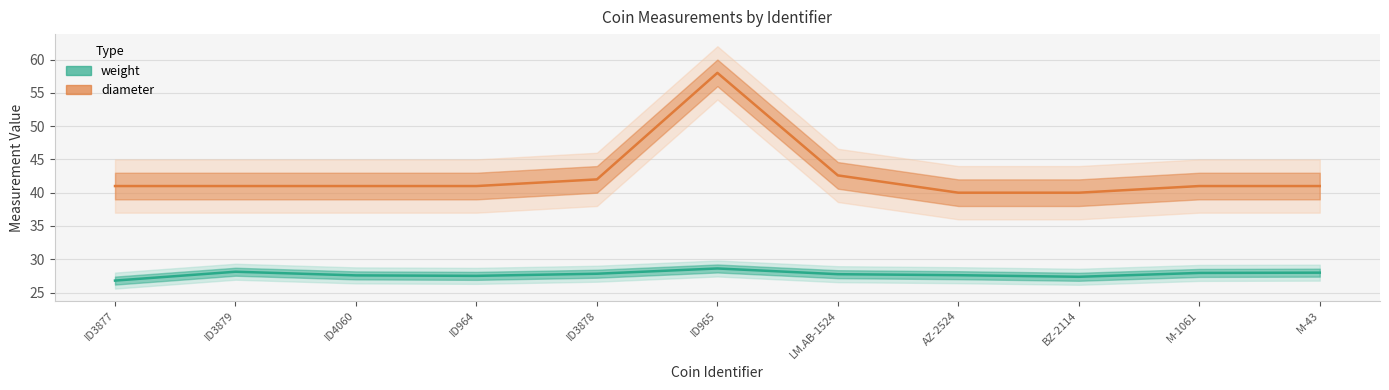

True or false: weight and diameter intersect in this chart.

False